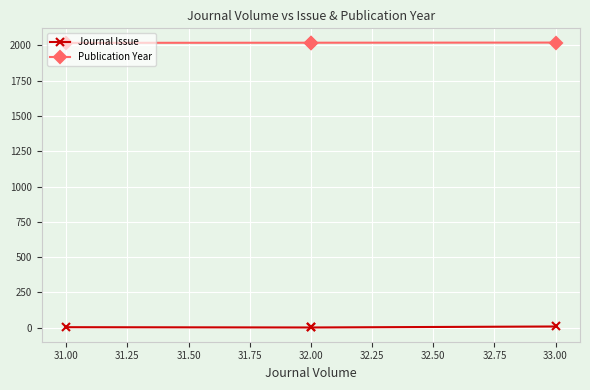

Which category has the lowest value in the Journal Issue series?

32.00